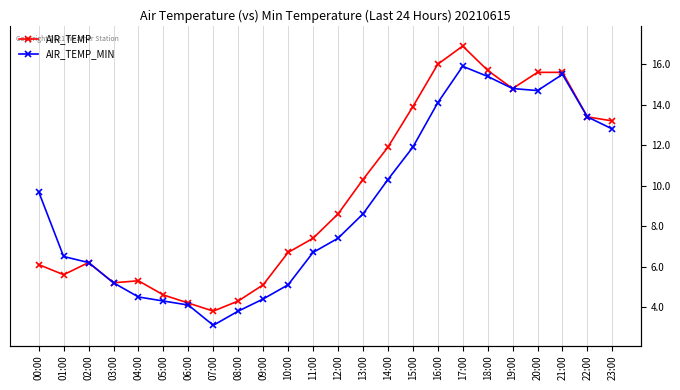

At how many categories does at least one series exceed 3?

24